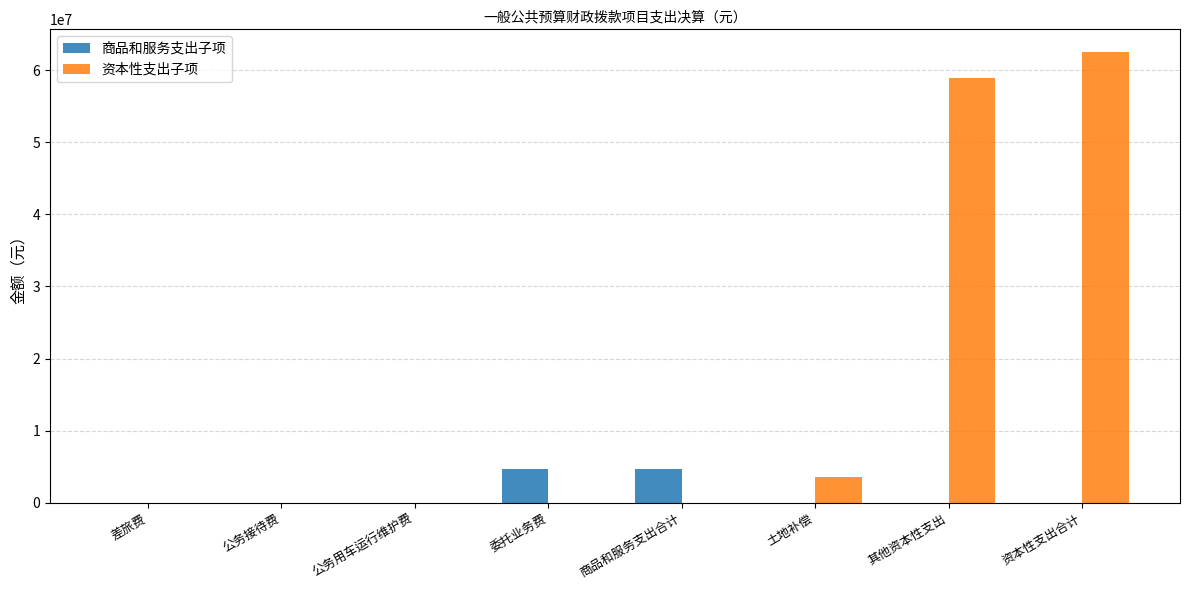

True or false: 资本性支出子项 has a value of 62543219.3 at 资本性支出合计.

True